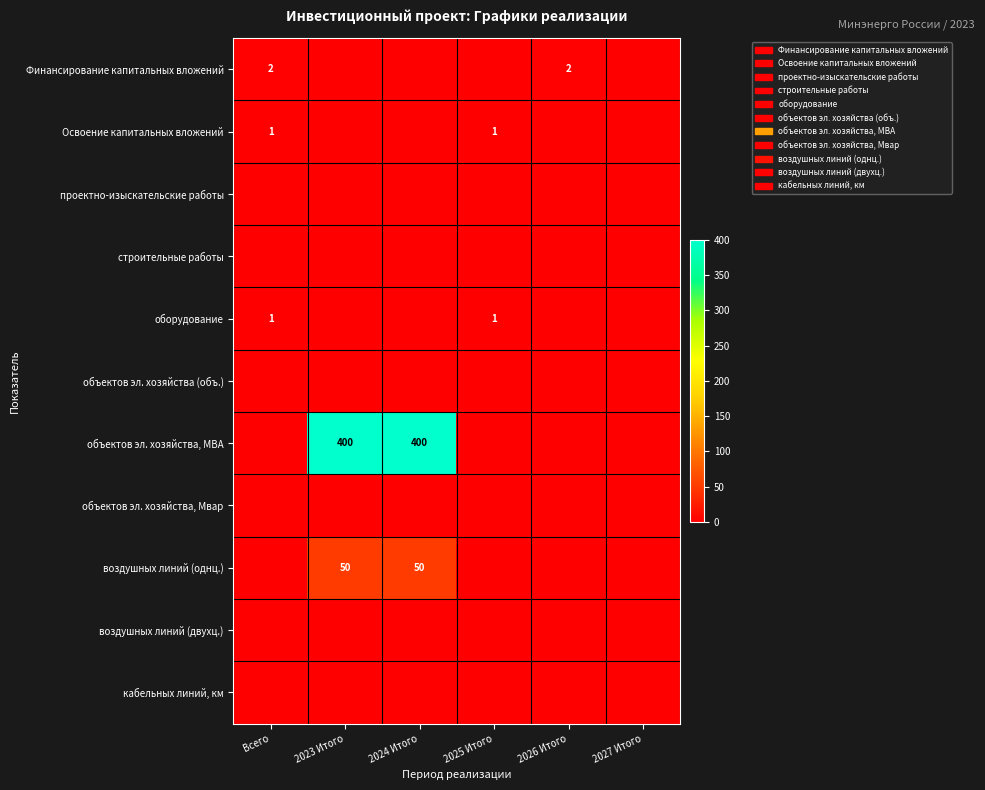

Is it true that воздушных линий (однц.) equals 28 at 2024 Итого?

False